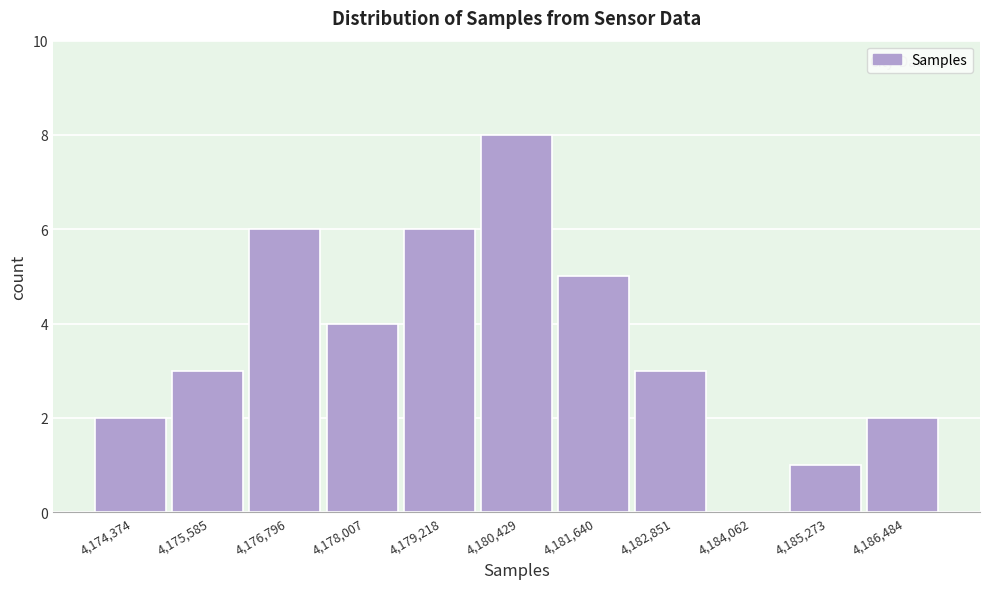

Reading left to right, what are all the values shown in this chart?

4,174,374=2	4,175,585=3	4,176,796=6	4,178,007=4	4,179,218=6	4,180,429=8	4,181,640=5	4,182,851=3	4,184,062=0	4,185,273=1	4,186,484=2